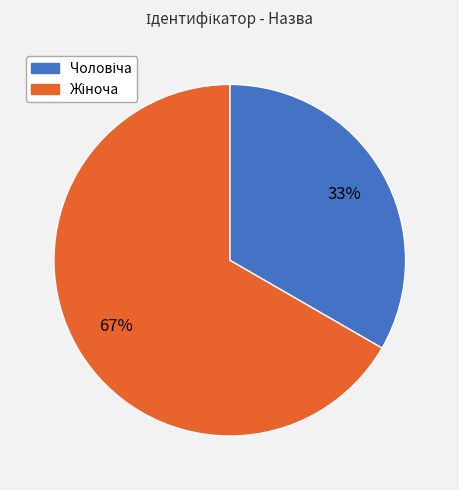

To the nearest percent, what is the average slice percentage?

50%